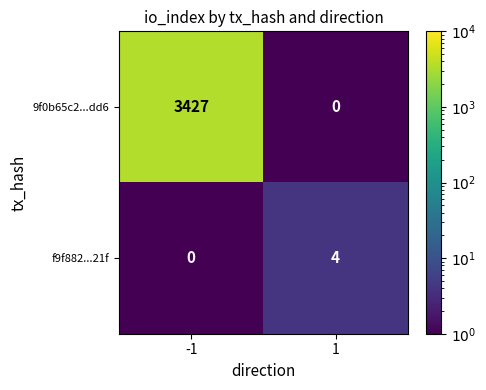

Reading right to left, transcribe all the data shown in this chart.

9f0b65c2...dd6: 1=0	-1=3427
f9f882...21f: 1=4	-1=0